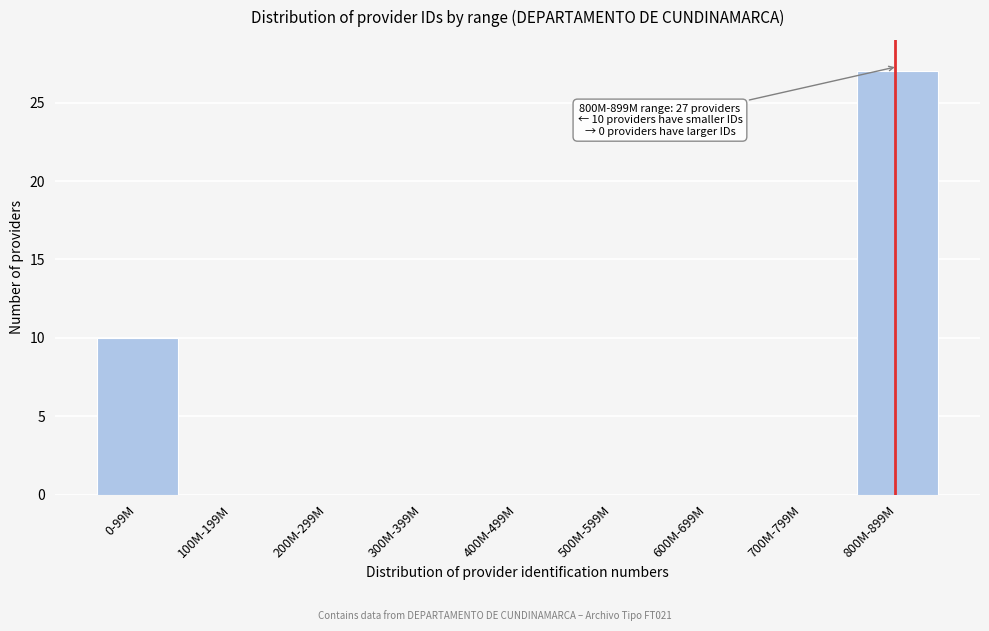

Reading left to right, transcribe all the data shown in this chart.

0-99M=10	100M-199M=0	200M-299M=0	300M-399M=0	400M-499M=0	500M-599M=0	600M-699M=0	700M-799M=0	800M-899M=27